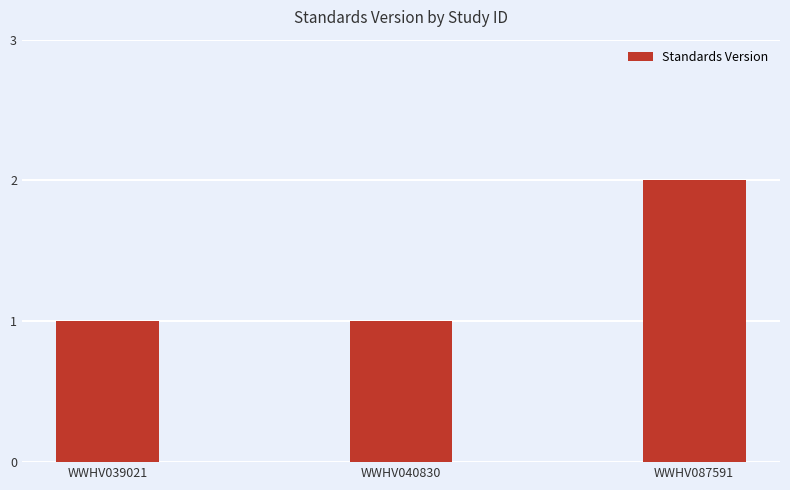

Reading right to left, list all the values displayed in this chart.

WWHV087591=2	WWHV040830=1	WWHV039021=1